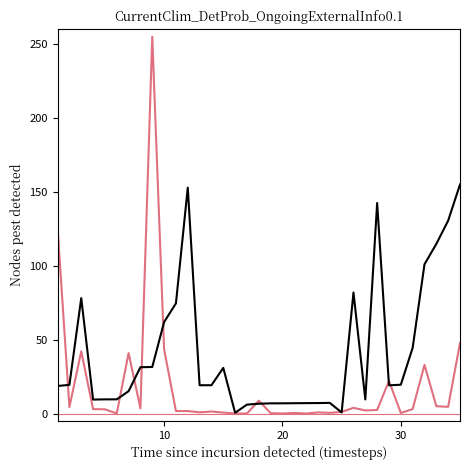

What is the maximum value shown in the chart?

255.0